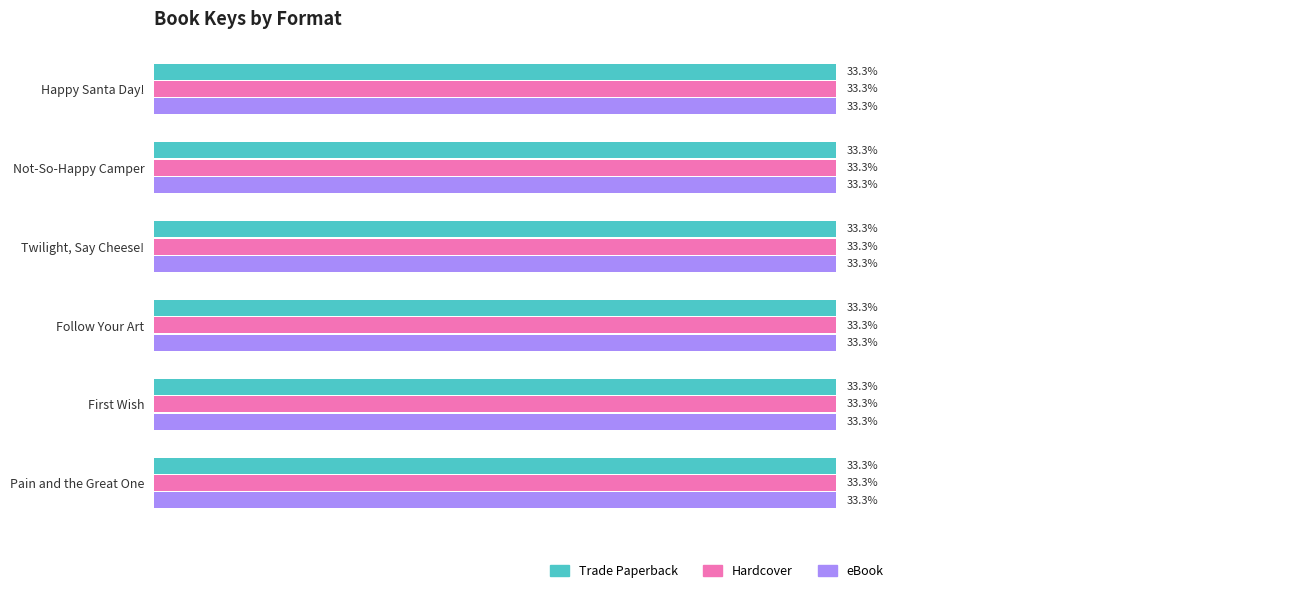

List the series in order of their peak value, highest first.

Trade Paperback, Hardcover, eBook